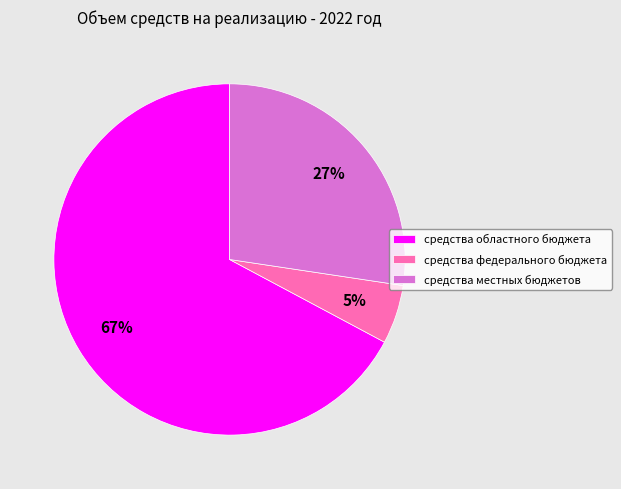

The средства местных бюджетов slice represents 41% of the pie. True or false?

False